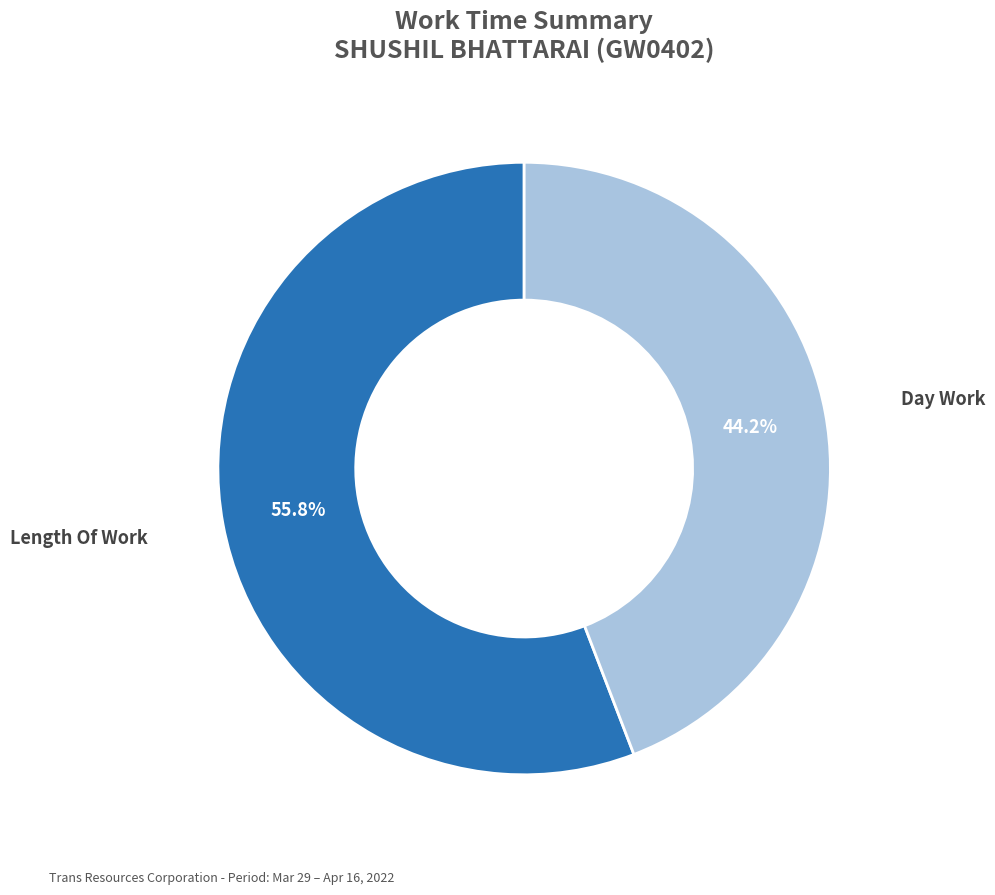

To the nearest percent, what portion does Length Of Work represent?

56%